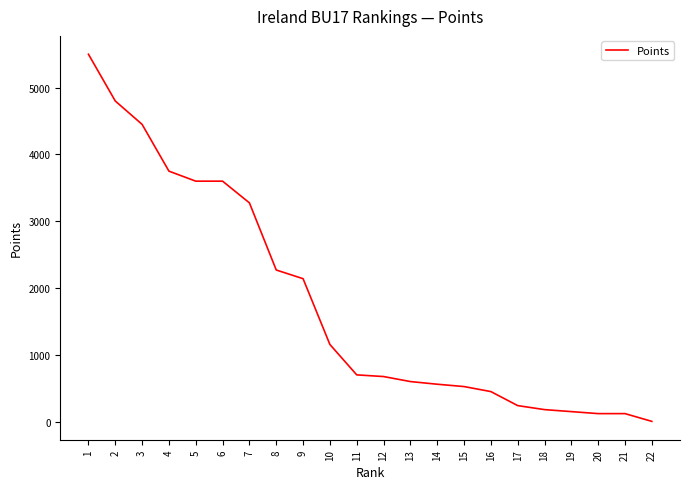

The value at 13 is 226. True or false?

False